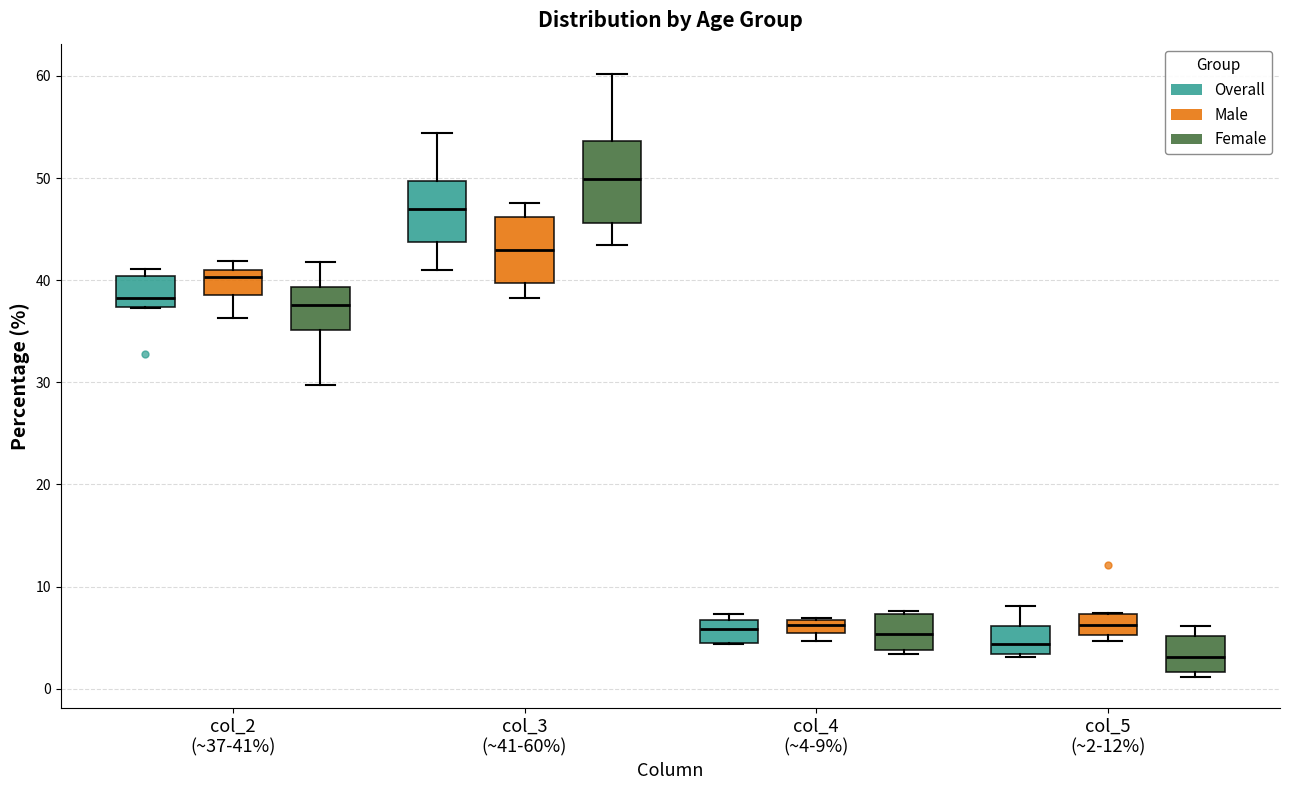

Which box has the lowest median line?

col_5 (~2-12%) (Female)